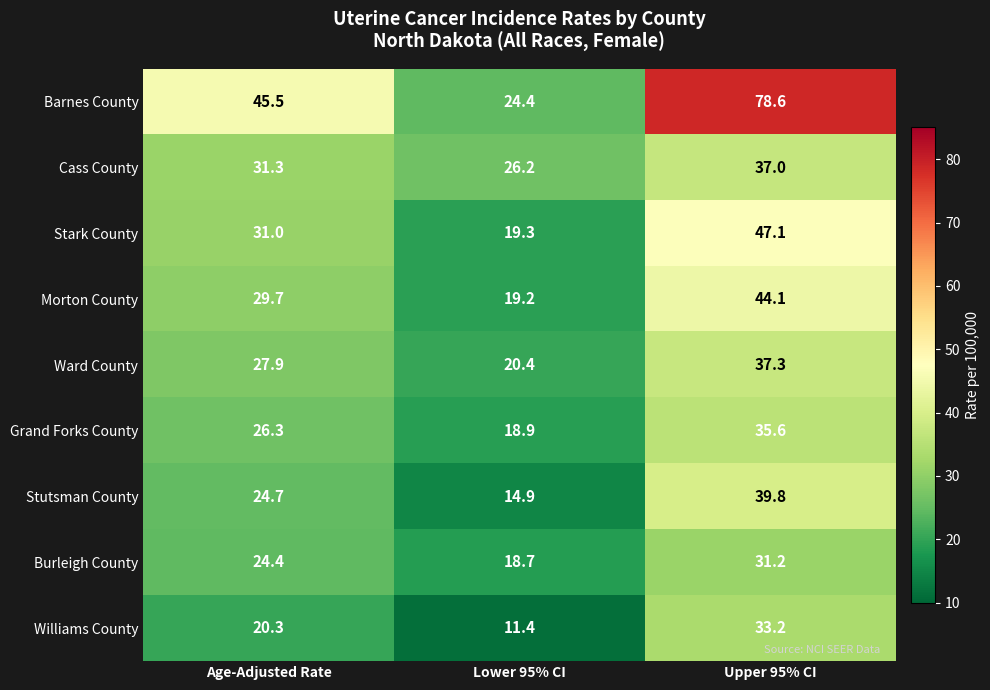

The value of Ward County at Age-Adjusted Rate is 15.5. True or false?

False